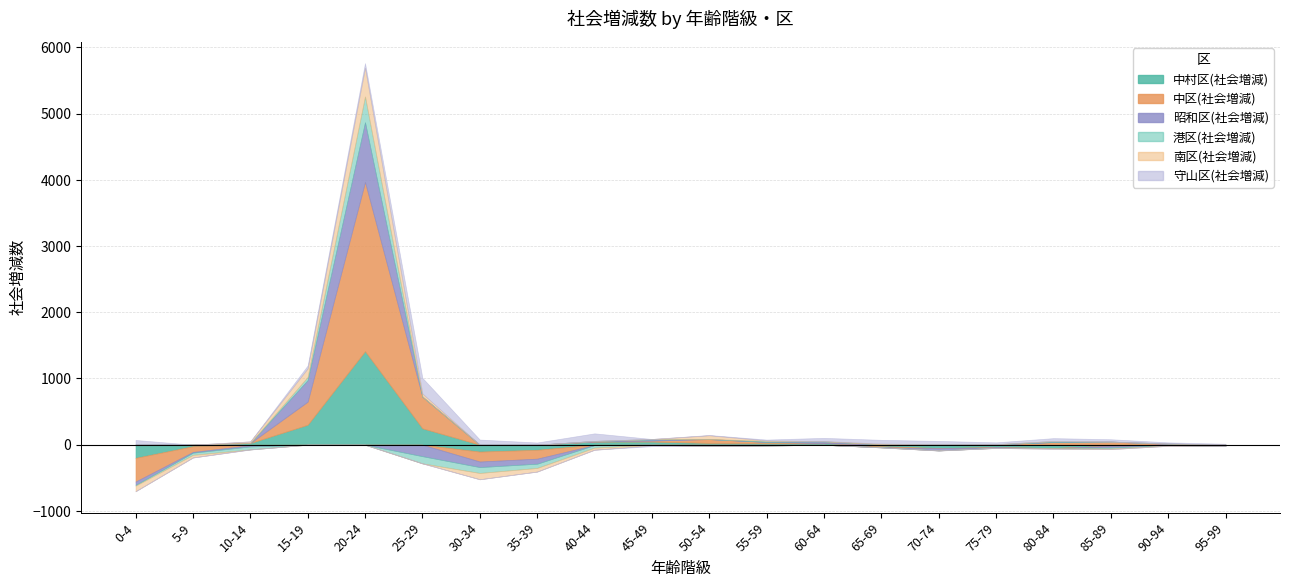

Reading left to right, list all the values displayed in this chart.

中村区(社会増減): -199	-23	25	301	1413	247	-104	-77	48	47	27	23	24	-23	-50	-38	-51	-17	-6	-6
中区(社会増減): -358	-86	-8	349	2555	479	-150	-134	-5	14	58	19	-1	-15	-4	6	40	47	9	-7
昭和区(社会増減): -51	-11	-18	325	901	-173	-84	-76	9	16	-19	-12	25	6	-32	-8	-1	-24	9	-7
港区(社会増減): -11	-33	-45	48	390	-109	-89	-64	-39	9	-1	16	2	-3	6	-3	16	-16	-5	2
南区(社会増減): -84	-40	24	130	434	47	-95	-55	-32	-9	57	6	3	10	-2	2	-9	-9	-6	4
守山区(社会増減): 71	0	-2	43	69	236	77	33	114	-13	4	13	49	57	51	27	43	35	17	8